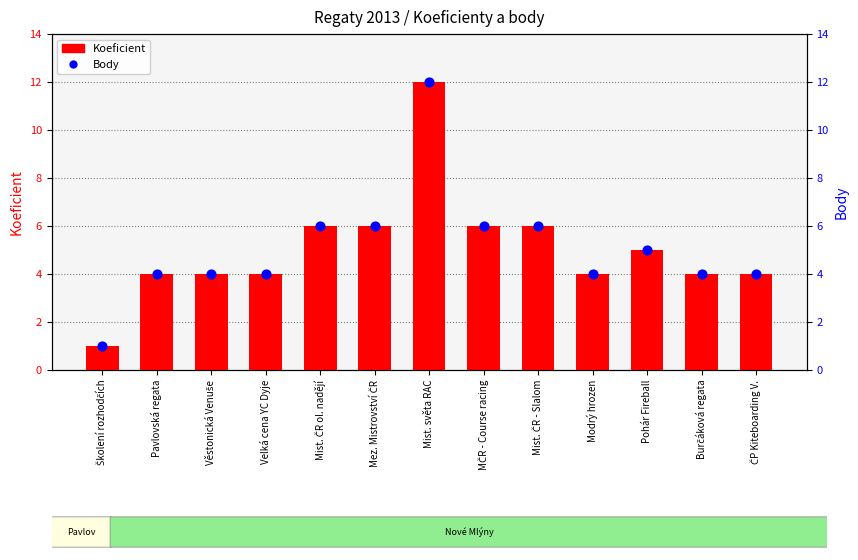

Which series reaches the maximum Y coordinate?

Koeficient